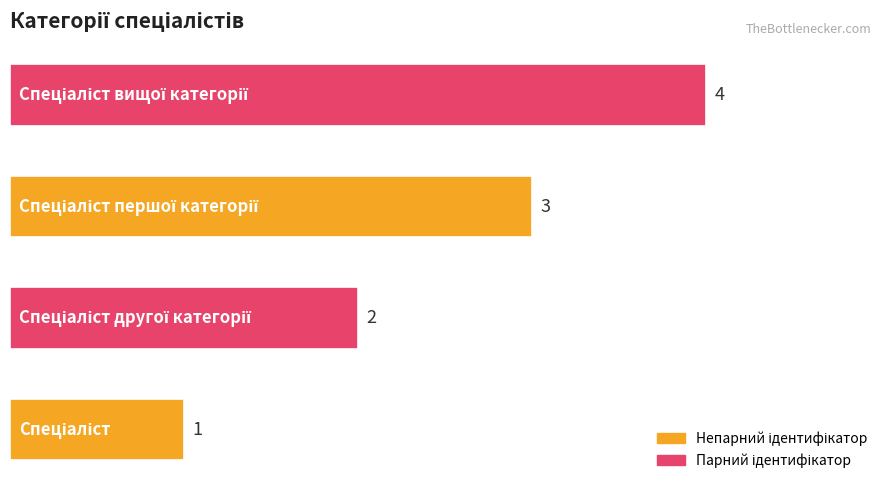

Count the values in the range 2 to 4.

3